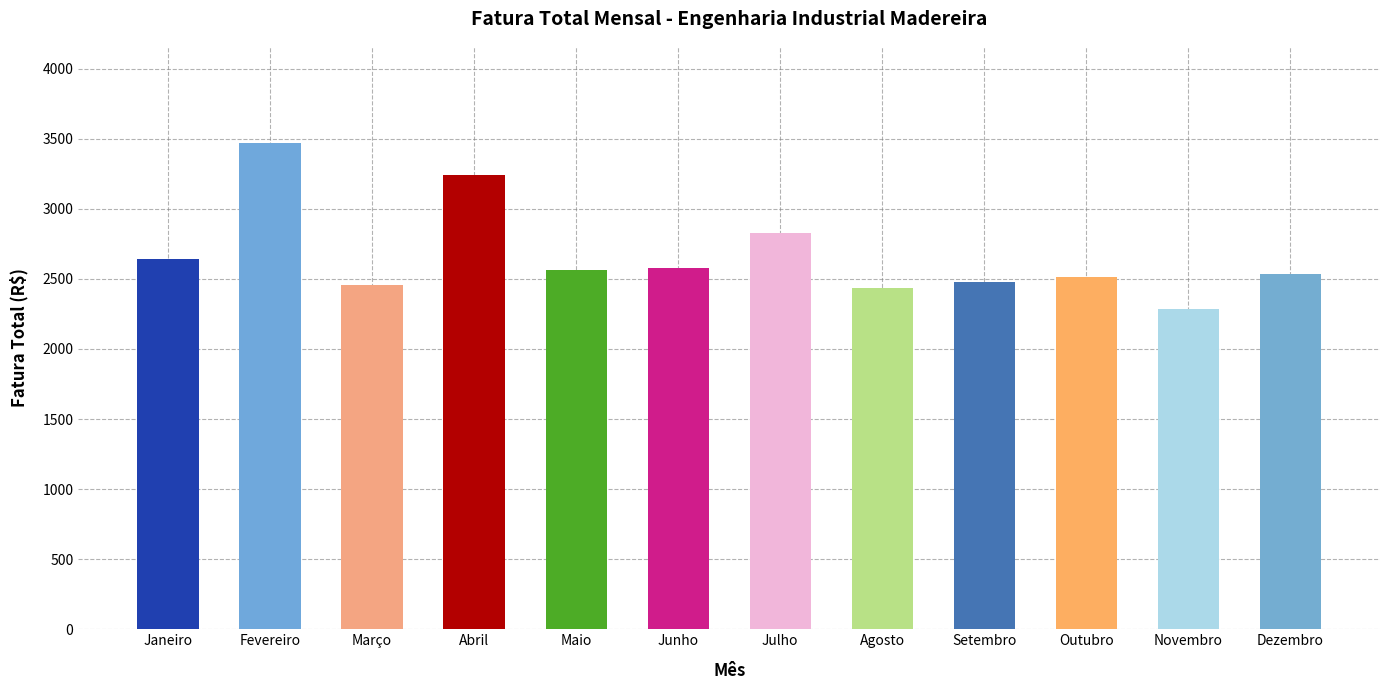

What is the sum of the values at Março and Janeiro?

5092.2